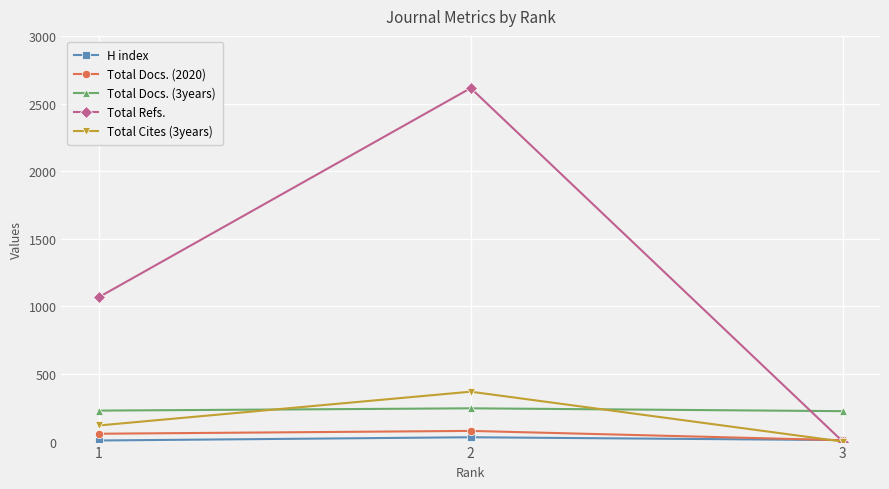

At which category is the sum across all series the highest?

2